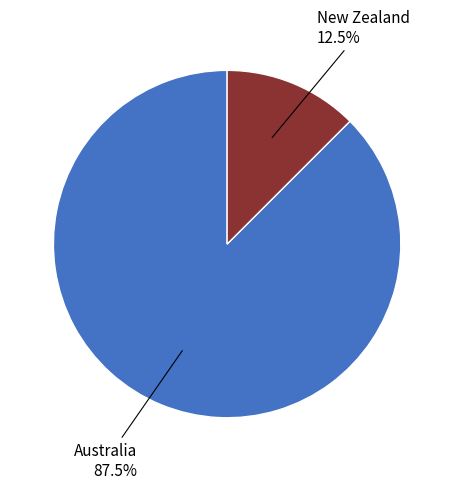

How many slices are in this pie chart?

2